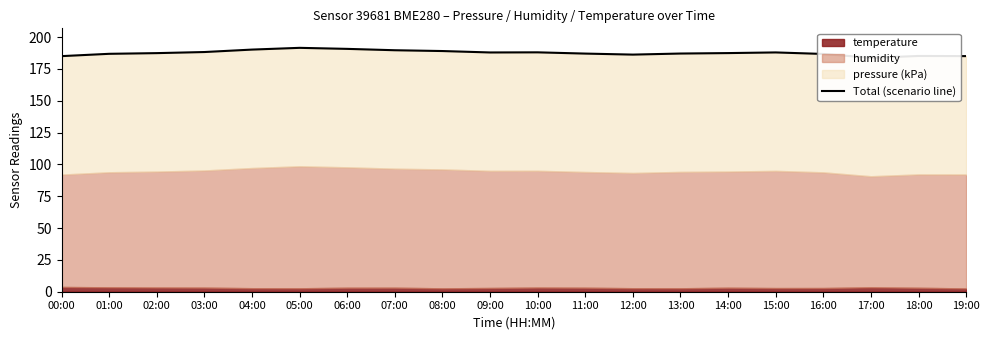

At which category does the chart reach its minimum across all series?

17:00